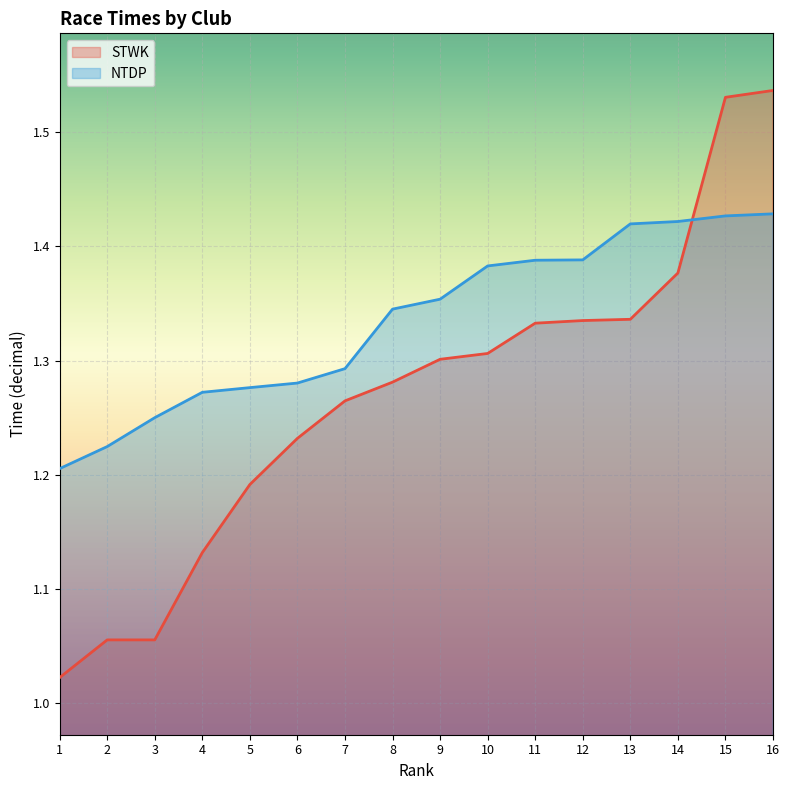

True or false: STWK has a value of 1.5 at 15.

True